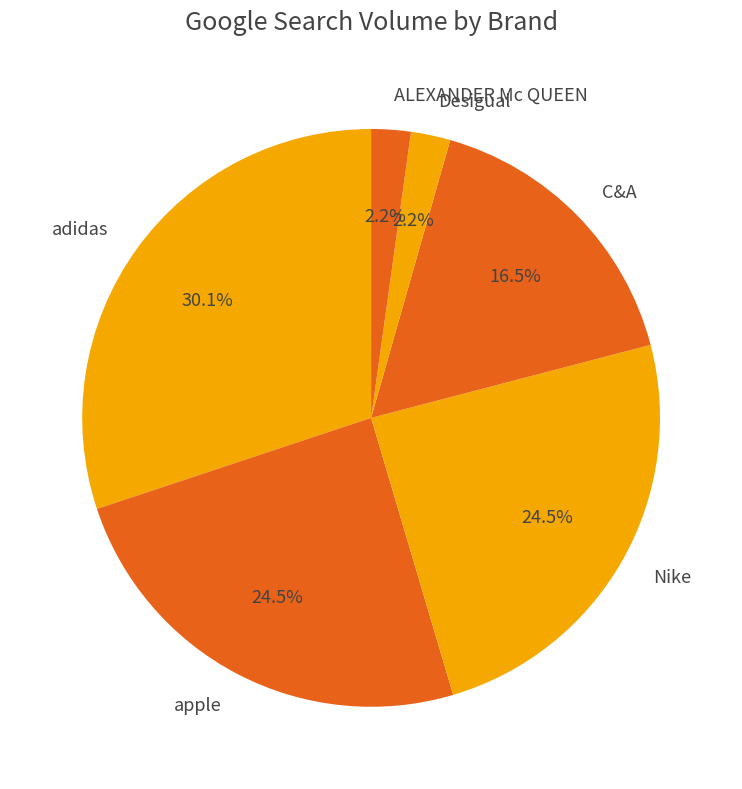

Does any single category account for the majority?

No